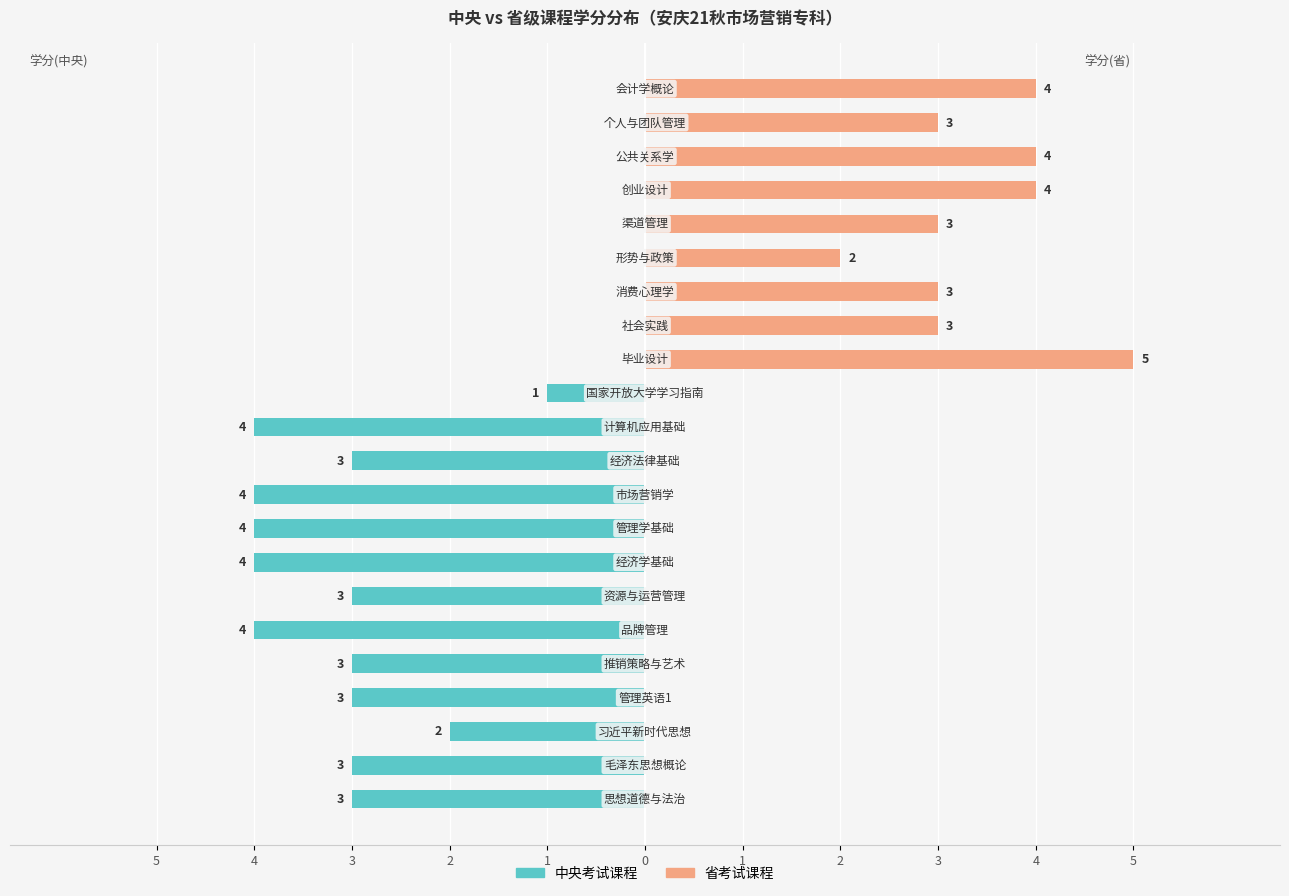

What is the maximum value shown in the chart?

5